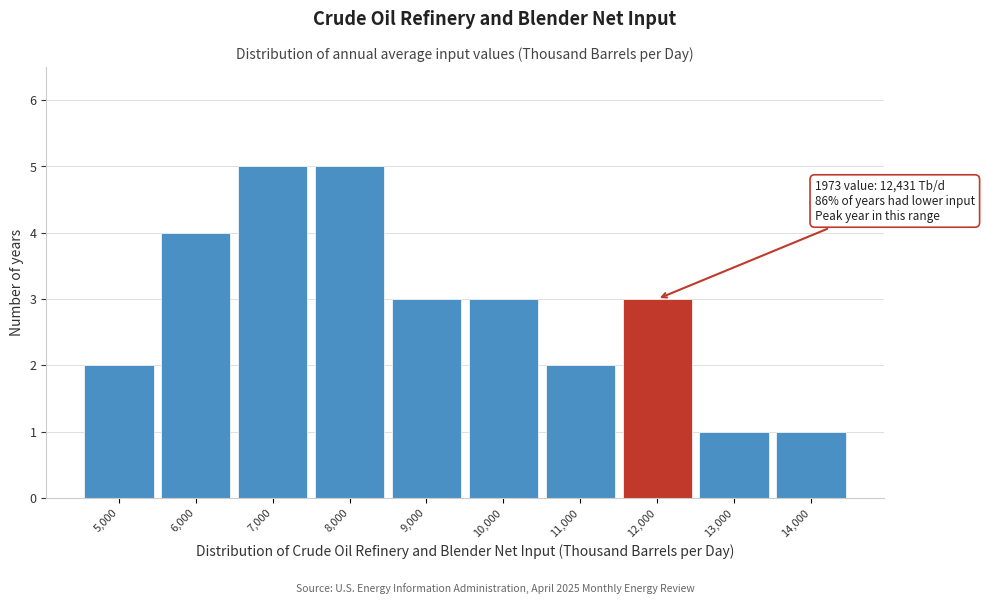

Reading left to right, transcribe all the data shown in this chart.

5,000=2	6,000=4	7,000=5	8,000=5	9,000=3	10,000=3	11,000=2	12,000=3	13,000=1	14,000=1